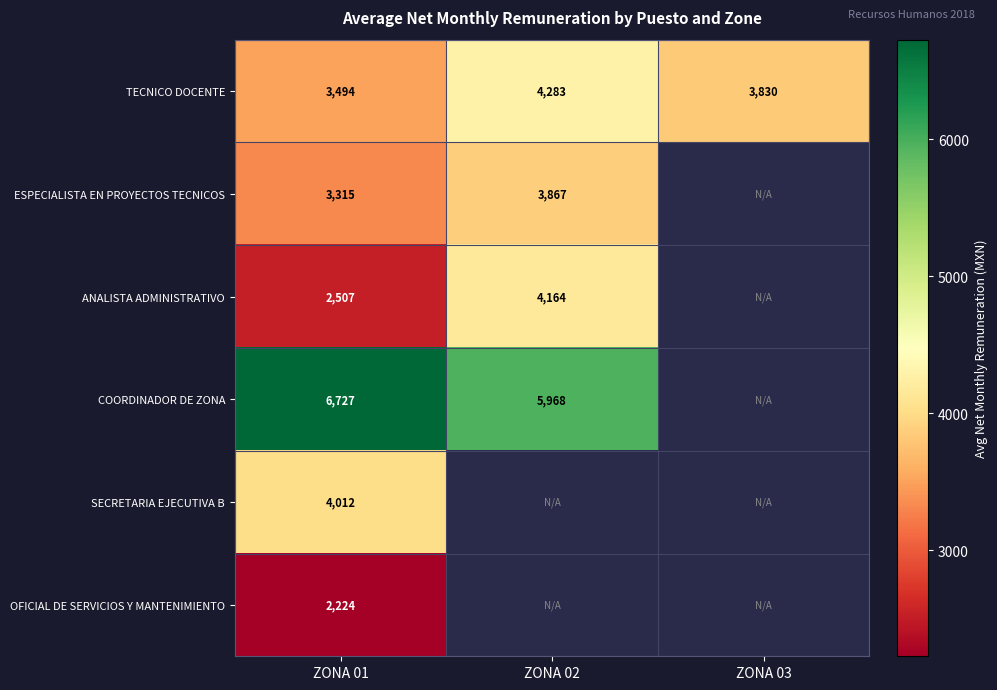

Is the value of ANALISTA ADMINISTRATIVO at ZONA 02 greater than the value of TECNICO DOCENTE at ZONA 03?

Yes